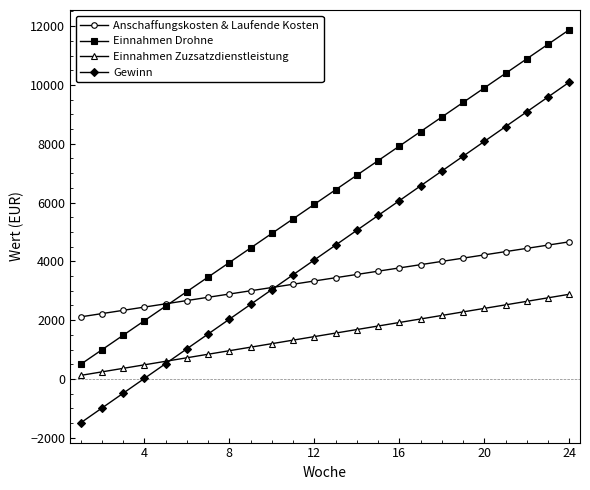

Does the chart display data point markers on the line(s)?

Yes